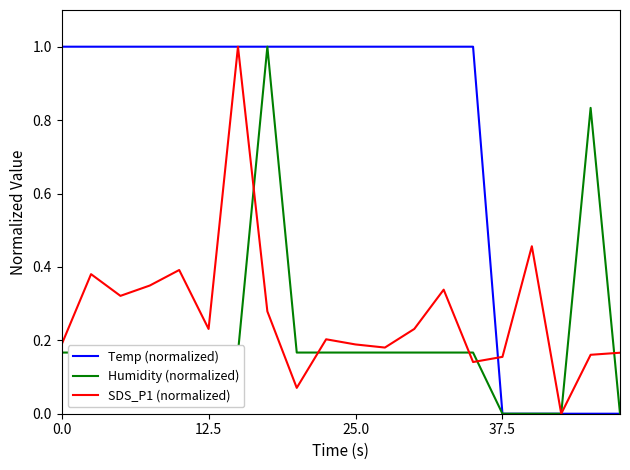

Which series has the largest total across all categories?

Temp (normalized)